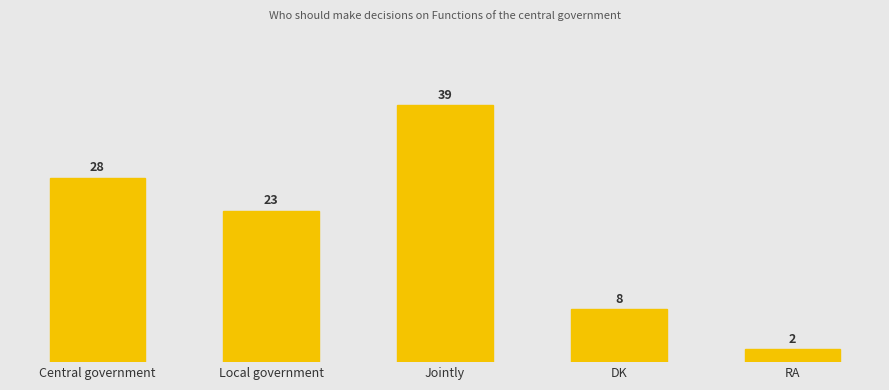

What is the sum of the values at Jointly and DK?

47